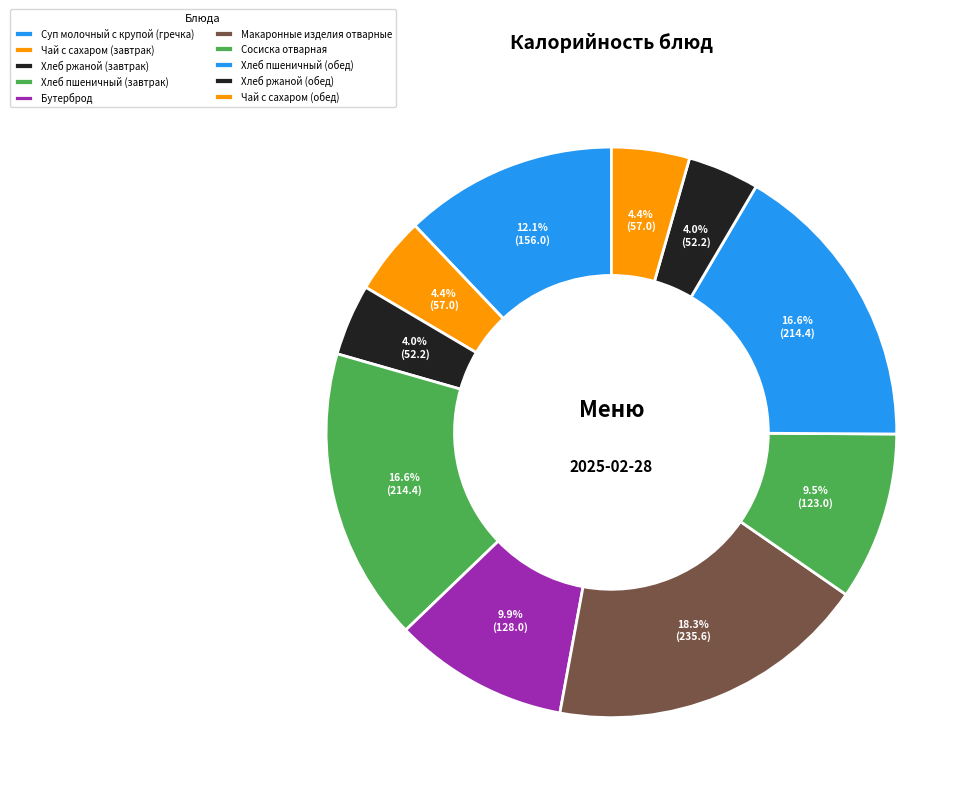

Is the sum of Макаронные изделия отварные and Чай с сахаром (завтрак) greater than half?

No